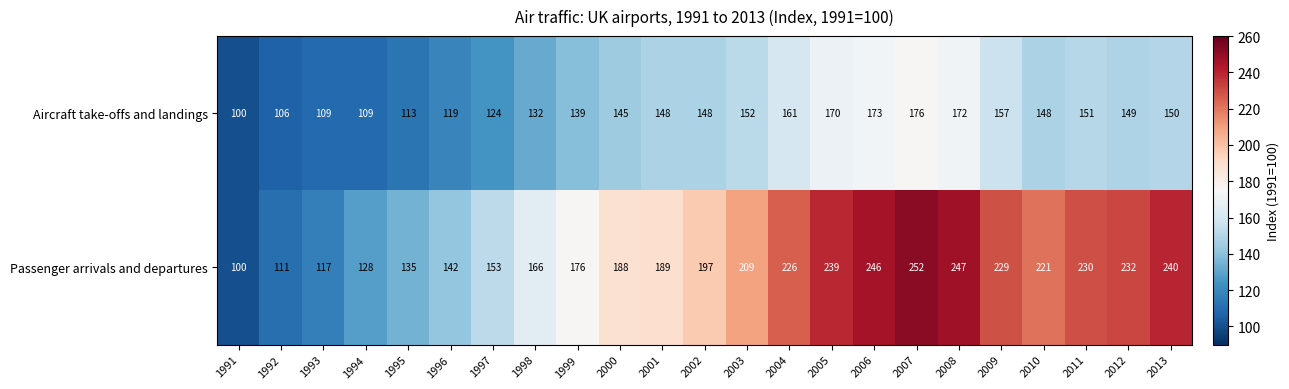

Rank the series at 2013 from highest to lowest value.

Passenger arrivals and departures, Aircraft take-offs and landings